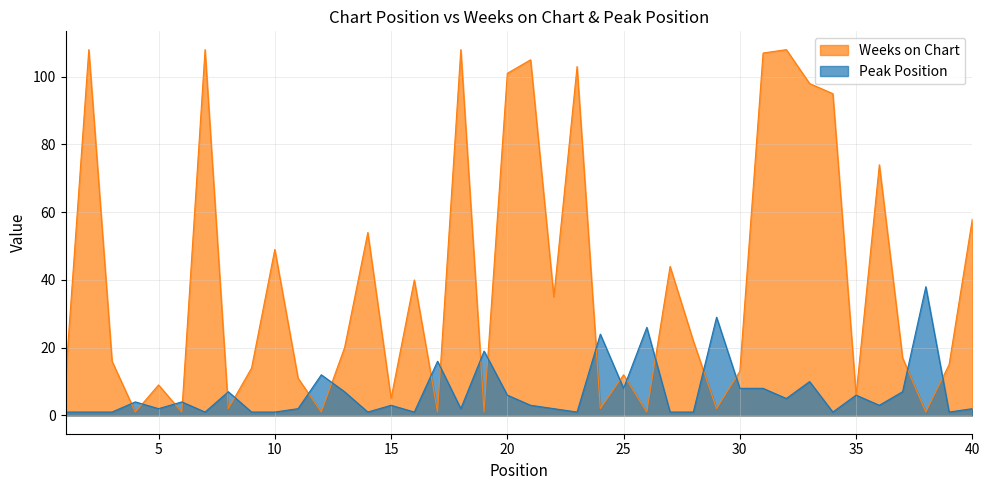

What is the smallest value displayed?

1